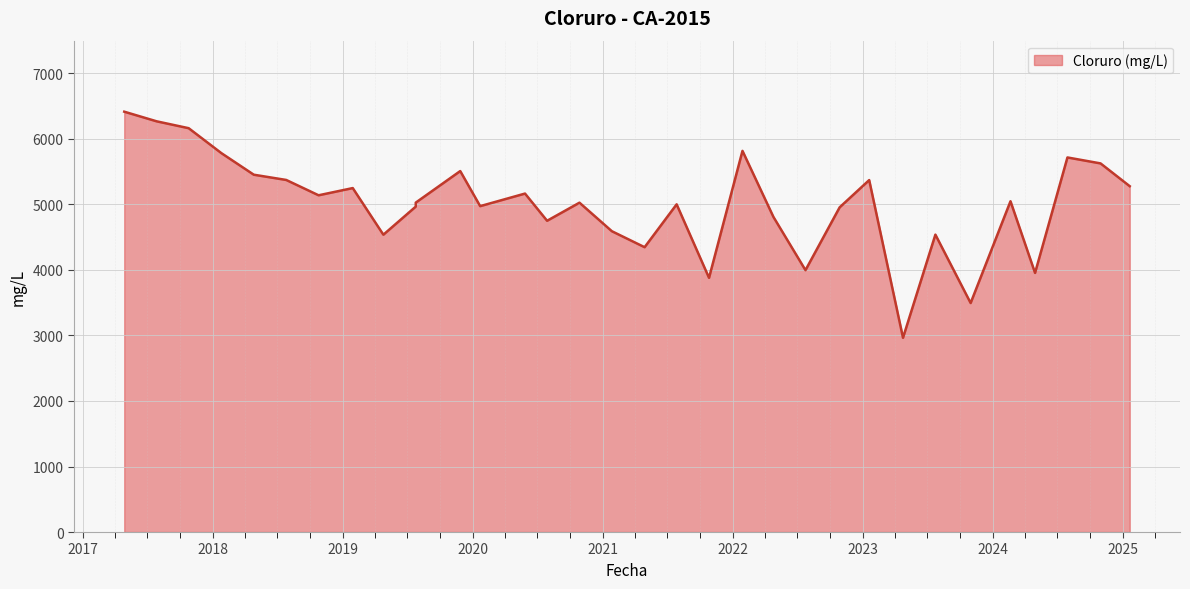

What is the value of the 19th point from the left?

5001.9